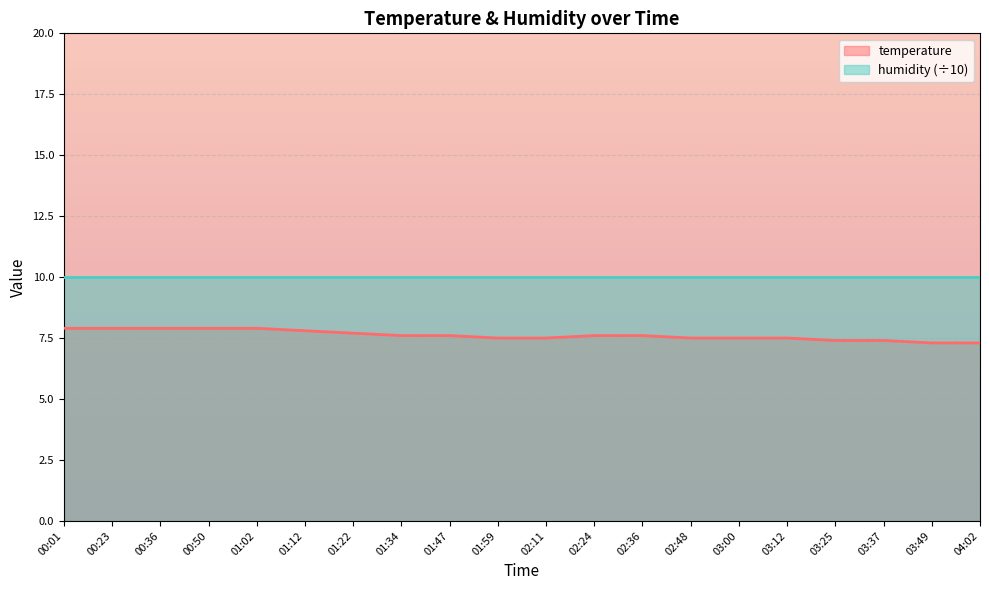

Reading right to left, extract all data points from this chart.

7.3	7.3	7.4	7.4	7.5	7.5	7.5	7.6	7.6	7.5	7.5	7.6	7.6	7.7	7.8	7.9	7.9	7.9	7.9	7.9